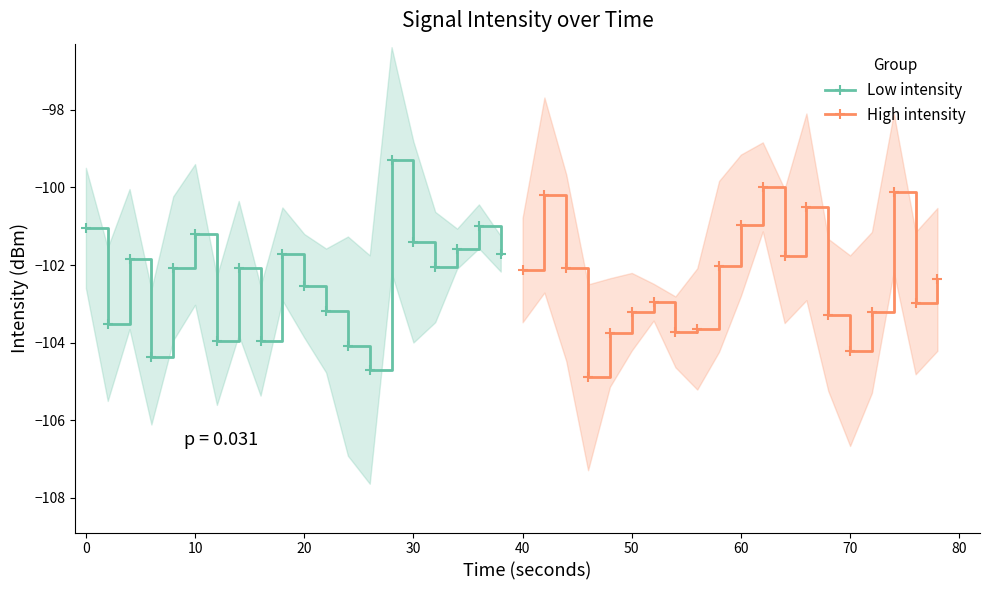

Rank the series by their maximum value, from highest to lowest.

Low intensity, High intensity